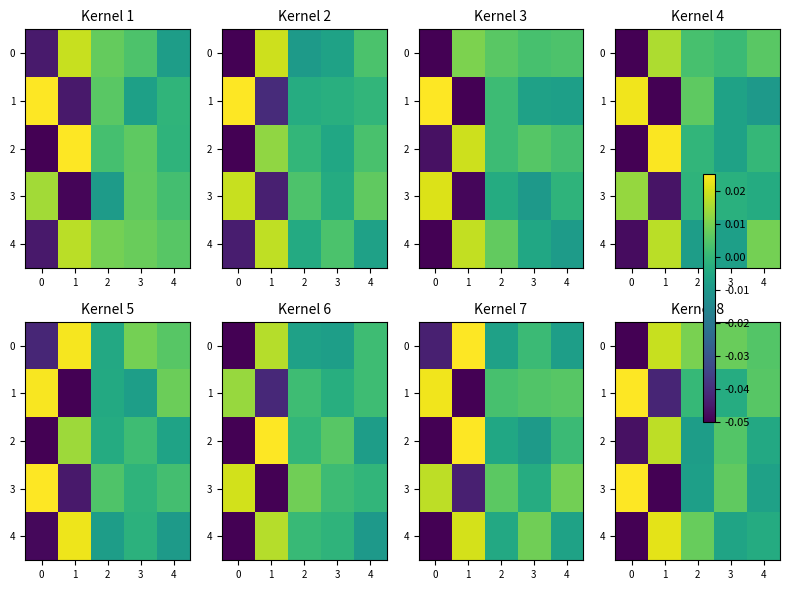

Is it true that 0 equals 0.0 at 2?

True